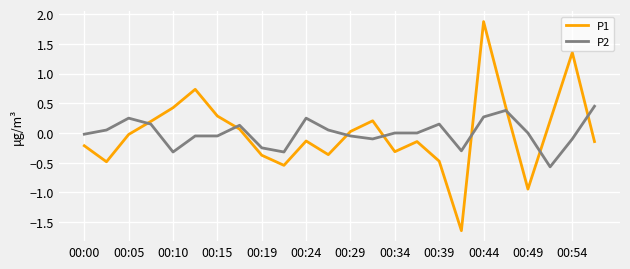

What is the difference between the maximum and minimum values in the P1 series?

3.5